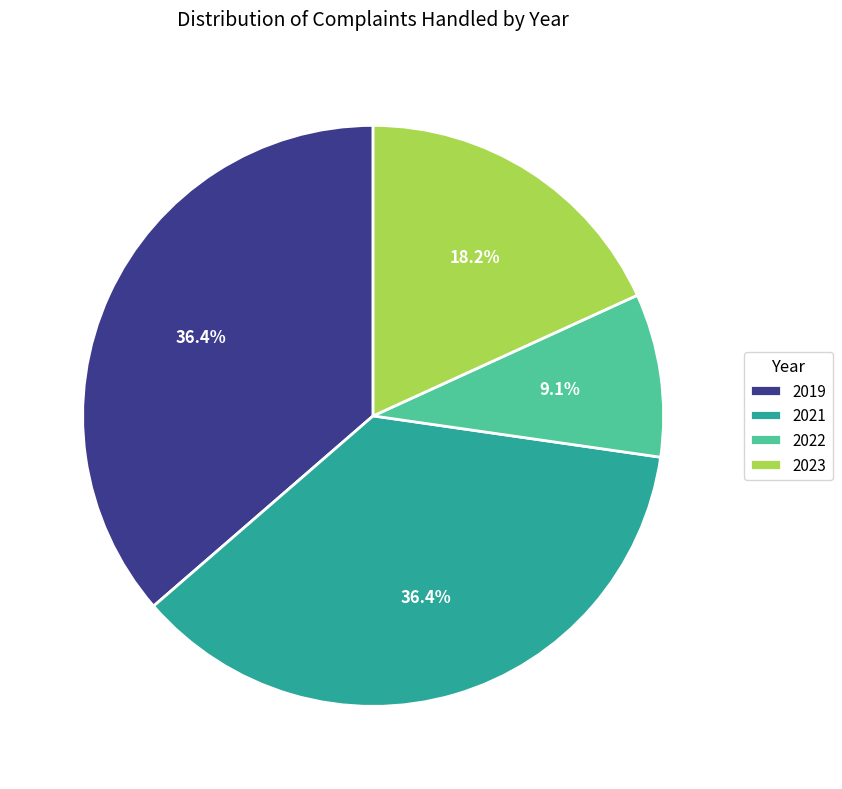

To the nearest percent, what is the average slice percentage?

25%